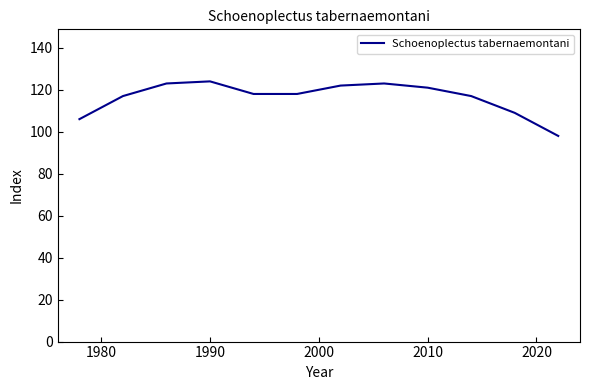

What is the maximum value shown in the chart?

124